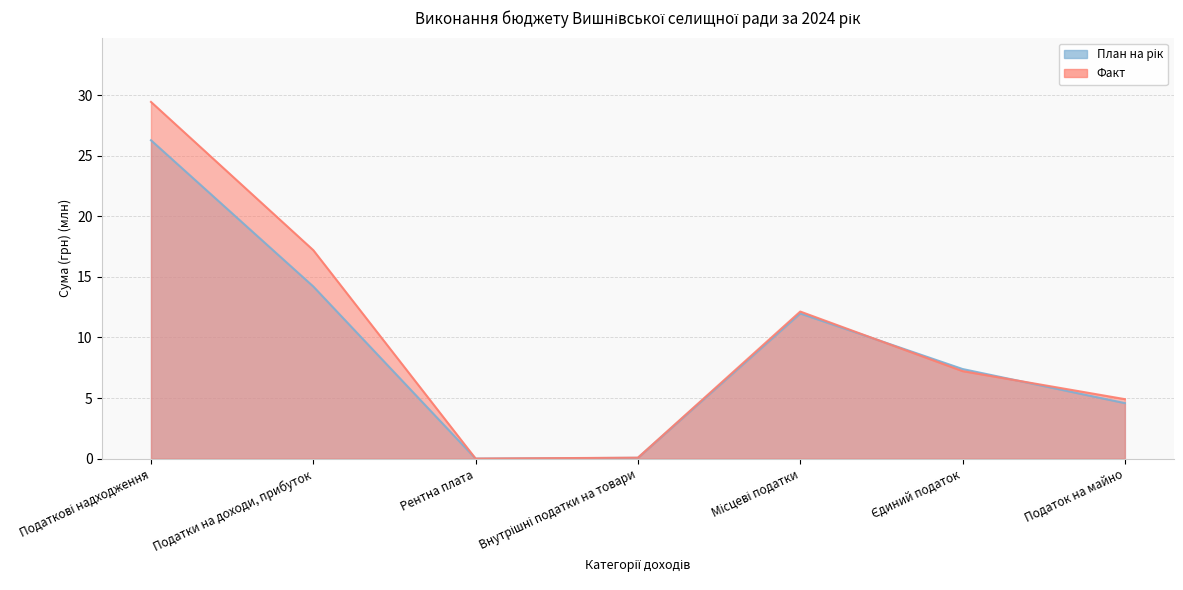

What is the total value across all series at Єдиний податок?

14.6